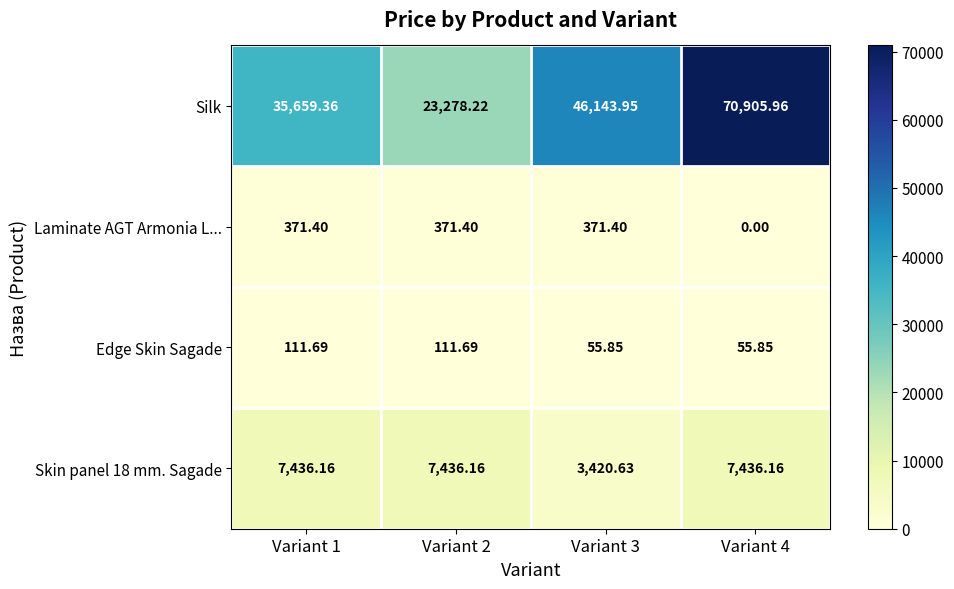

Which series changed the most between Variant 2 and Variant 4?

Silk